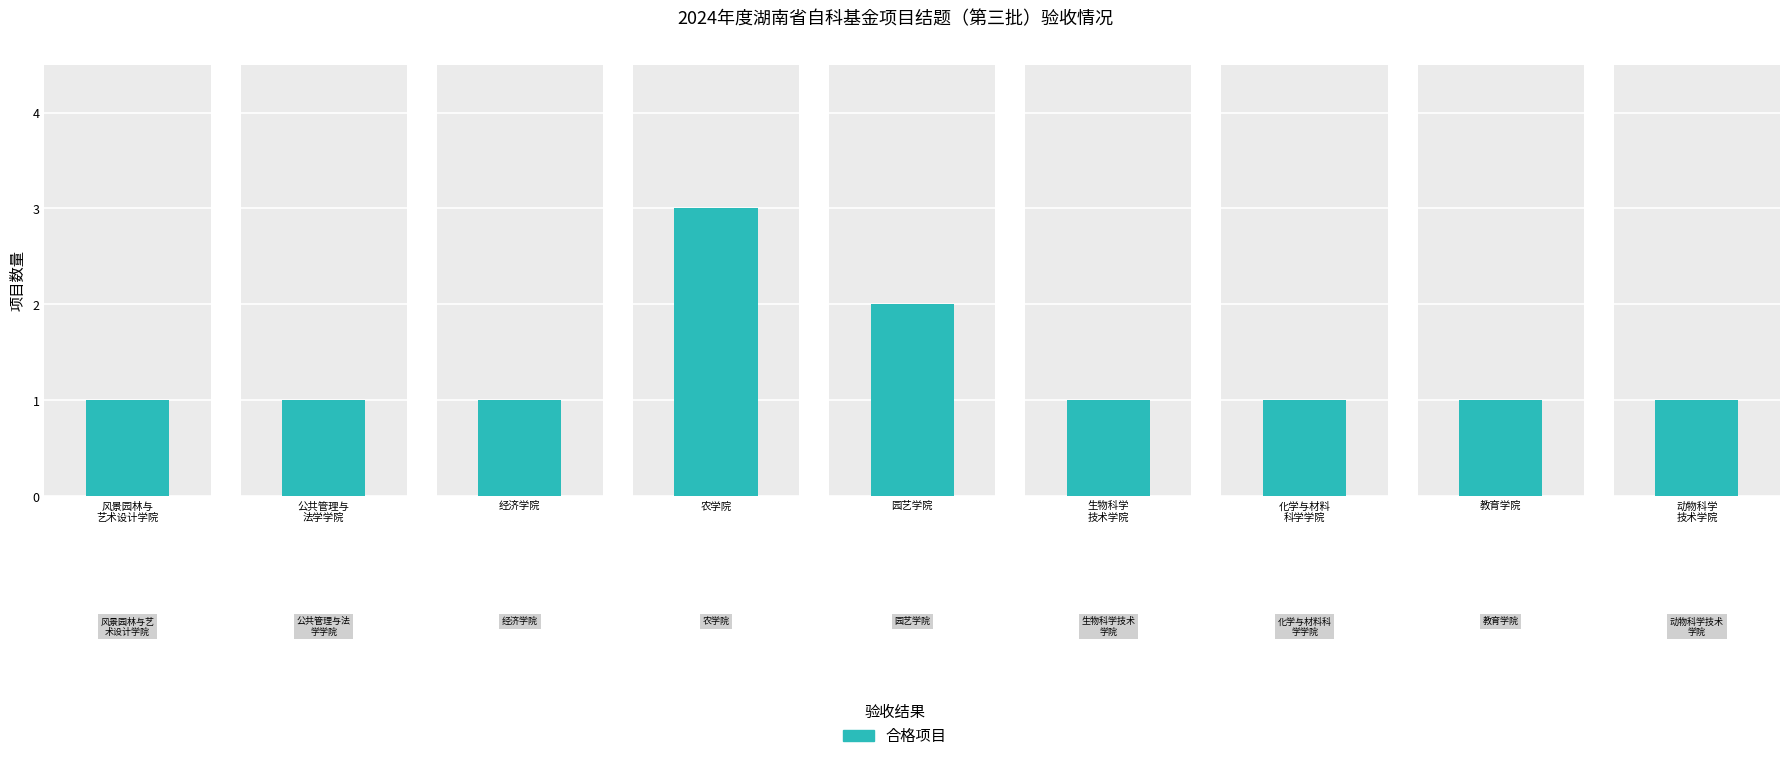

What is the value of the 8th bar from the left?

1